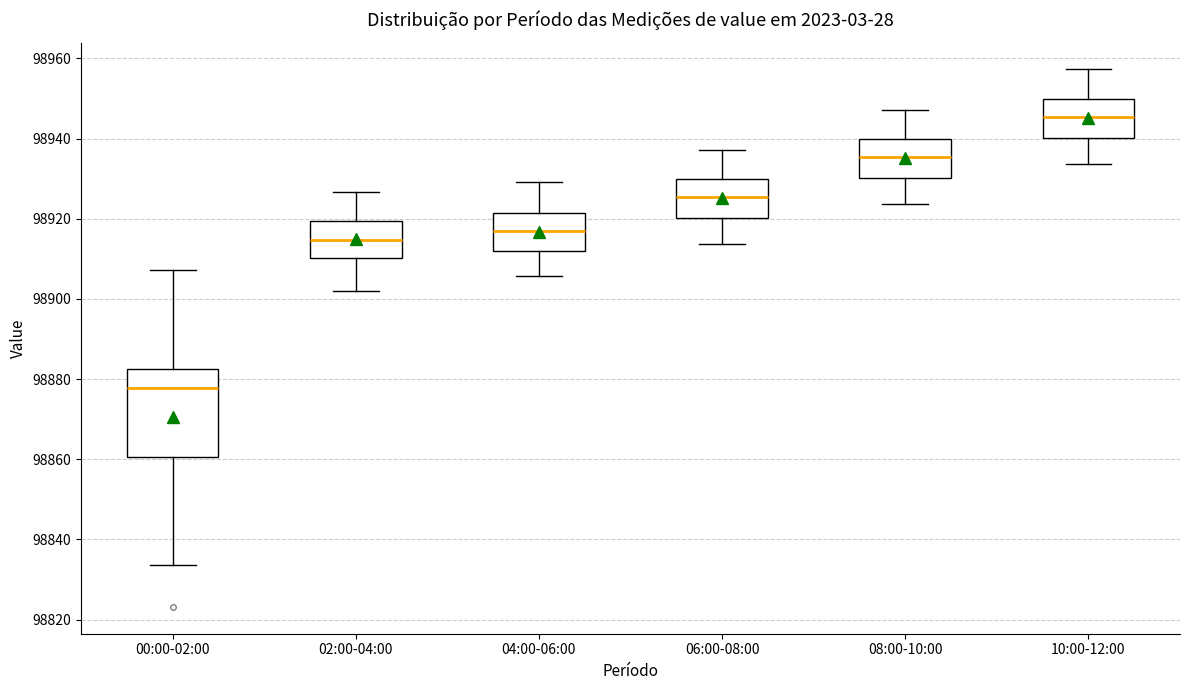

Reading left to right, read every box against the y-axis: the position of its median line, the range the box covers, and the ends of its whiskers. The values are not printed on the chart, so give them approximately, as read against the axis.

00:00-02:00: median 98878, box 98860 to 98882, whiskers 98834 to 98908
02:00-04:00: median 98914, box 98910 to 98920, whiskers 98902 to 98926
04:00-06:00: median 98918, box 98912 to 98922, whiskers 98906 to 98930
06:00-08:00: median 98926, box 98920 to 98930, whiskers 98914 to 98938
08:00-10:00: median 98936, box 98930 to 98940, whiskers 98924 to 98948
10:00-12:00: median 98946, box 98940 to 98950, whiskers 98934 to 98958